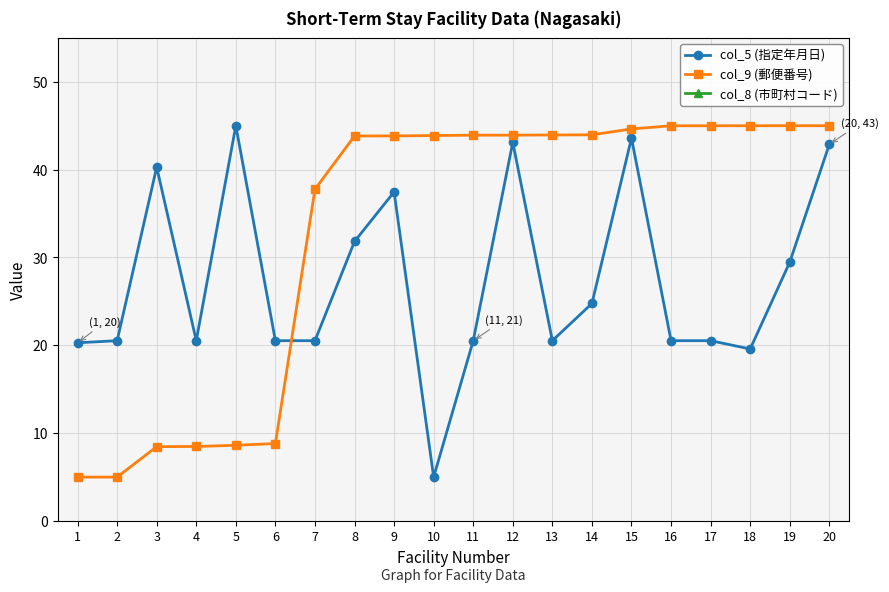

Does the chart have visible grid lines?

Yes